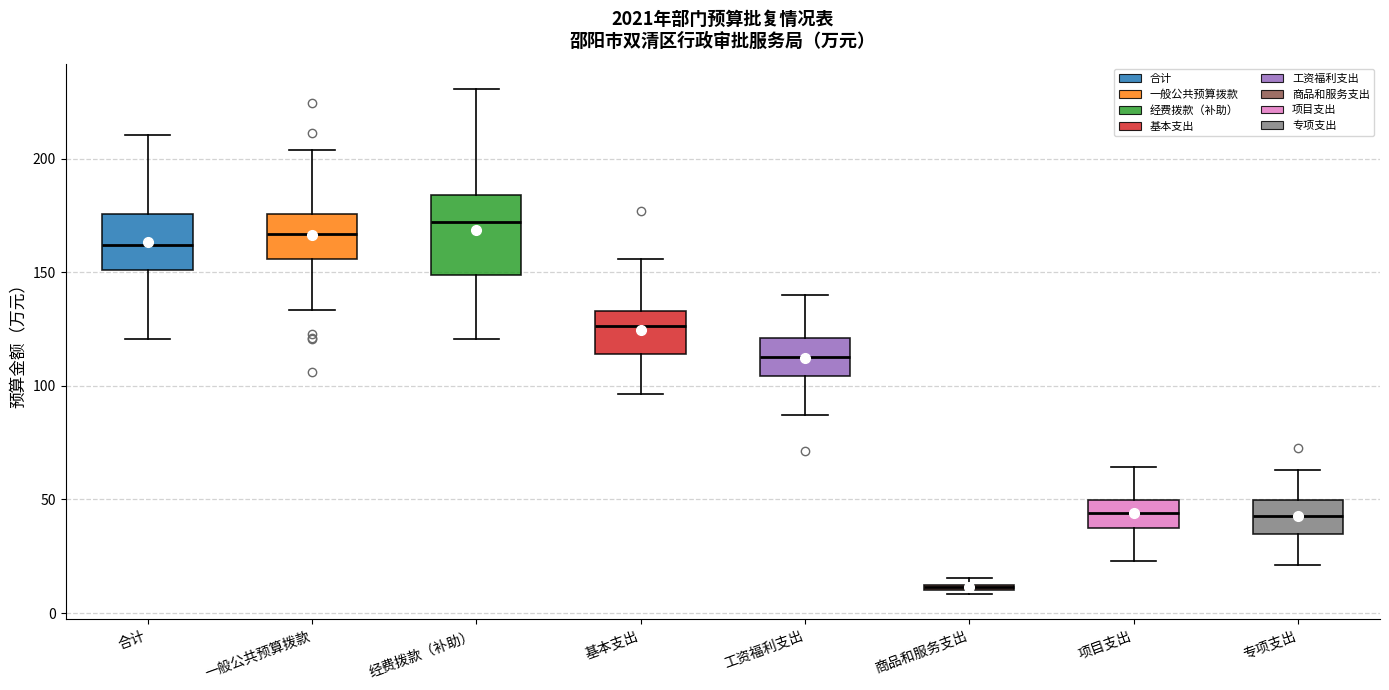

Where does the upper whisker of the box for 专项支出 end on the y-axis? The values are not printed on the chart, so give them approximately, as read against the axis.

65